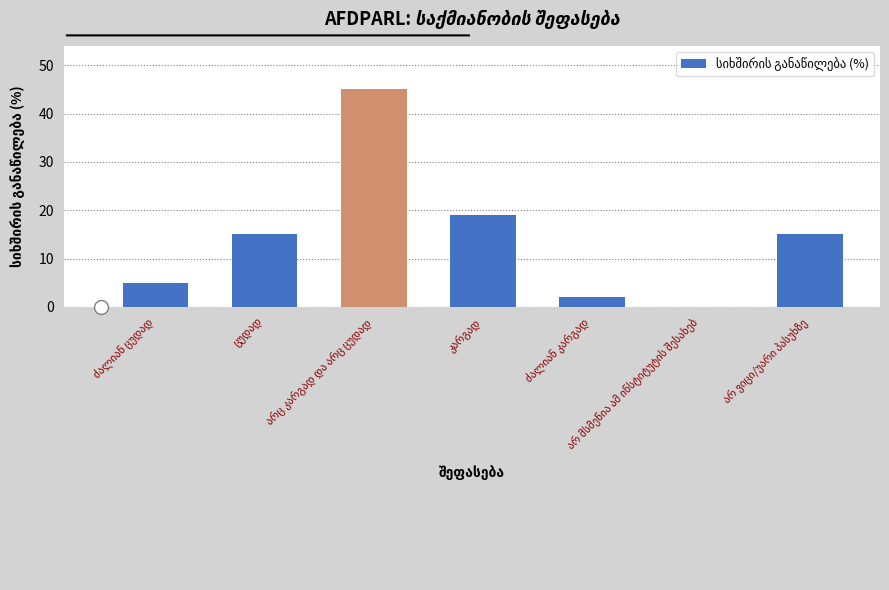

What is the maximum value shown in the chart?

45